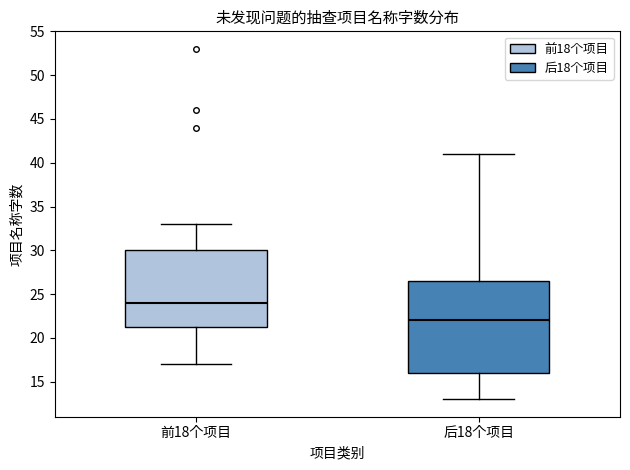

Reading left to right, read every box against the y-axis: the position of its median line, the range the box covers, and the ends of its whiskers. The values are not printed on the chart, so give them approximately, as read against the axis.

前18个项目: median 24.0, box 21.5 to 30.0, whiskers 17.0 to 33.0
后18个项目: median 22.0, box 16.0 to 26.5, whiskers 13.0 to 41.0